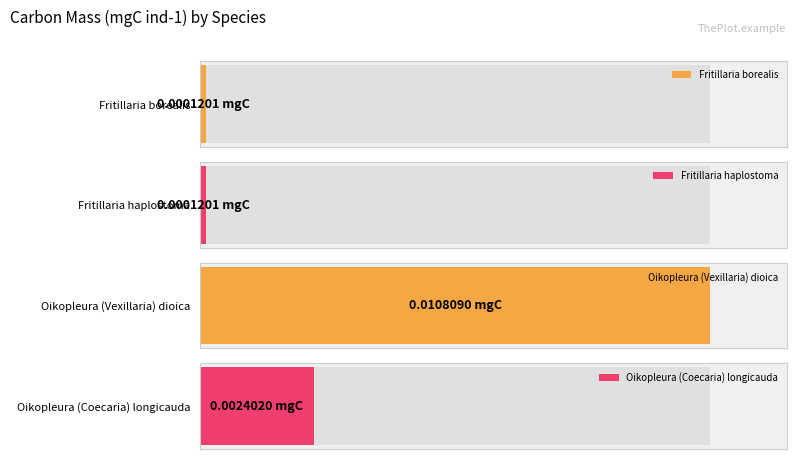

Rank the categories by value from highest to lowest.

Oikopleura (Vexillaria) dioica, Oikopleura (Coecaria) longicauda, Fritillaria borealis, Fritillaria haplostoma